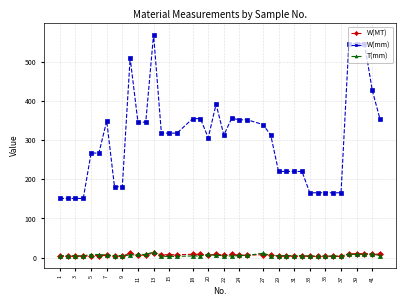

Does the chart display data point markers on the line(s)?

Yes